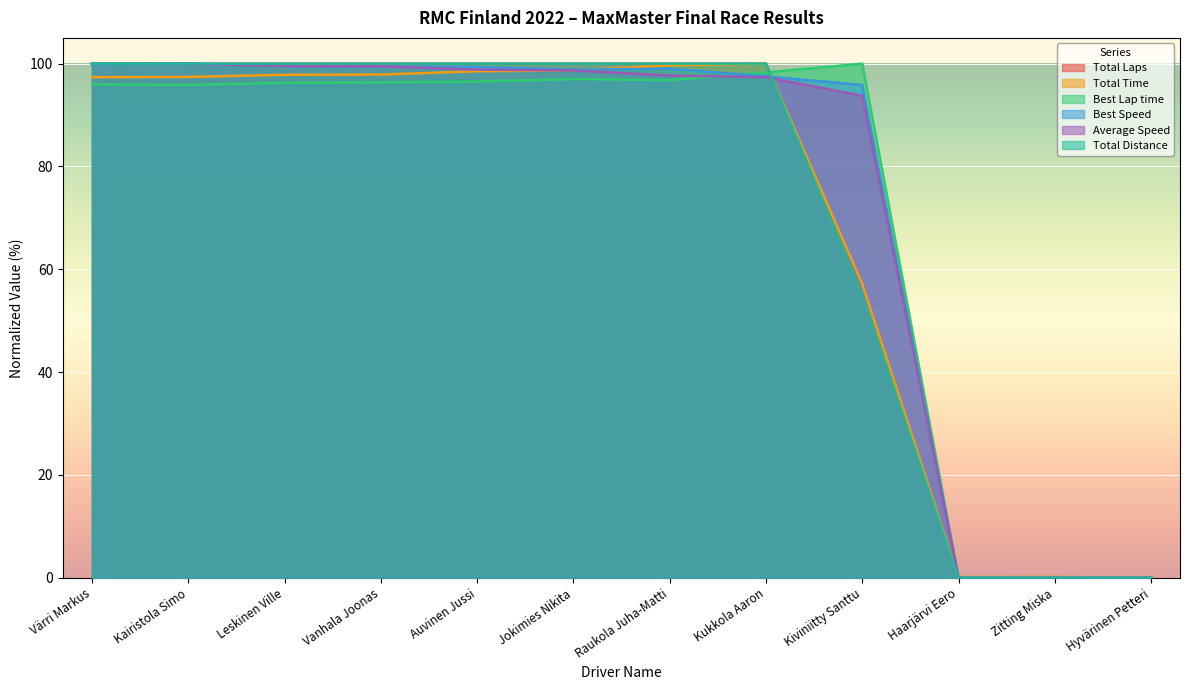

What is the difference between the highest and lowest values at Vanhala Joonas?

3.6